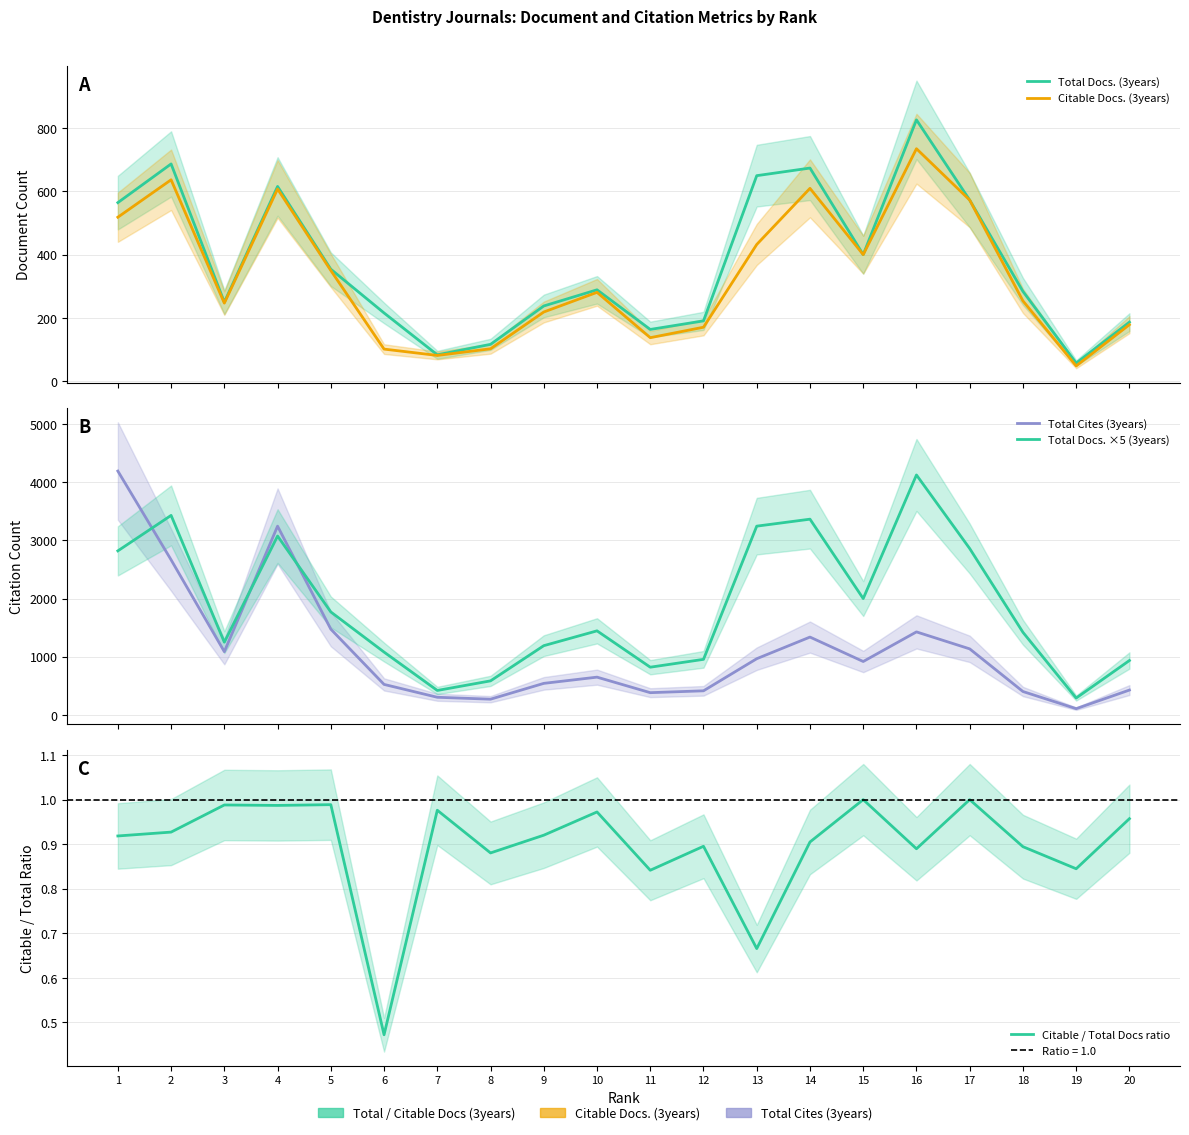

How many series are shown in this chart?

5